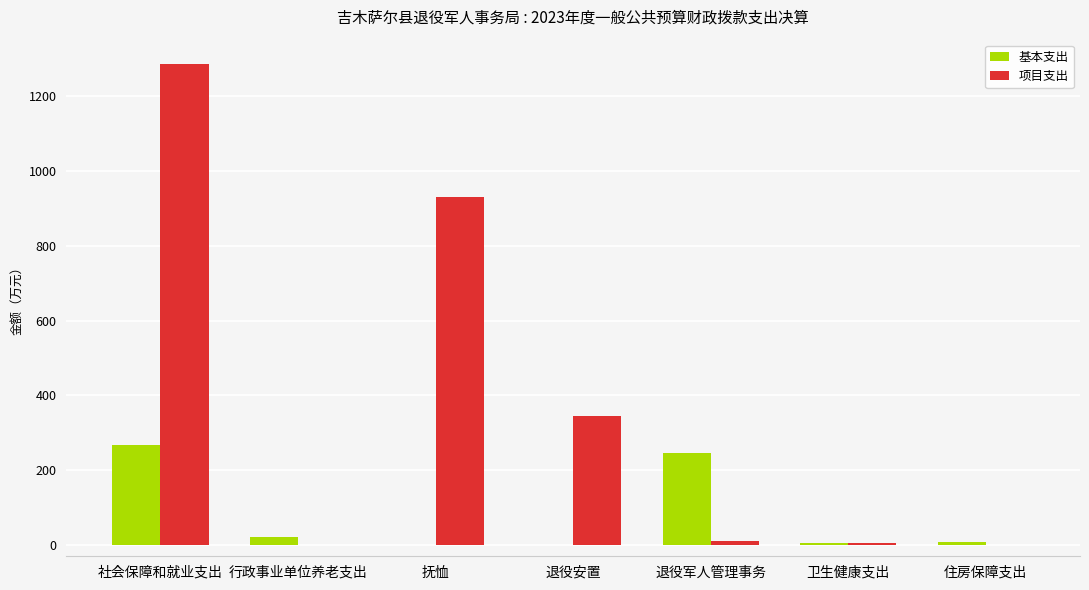

At which category is the sum across all series the highest?

社会保障和就业支出